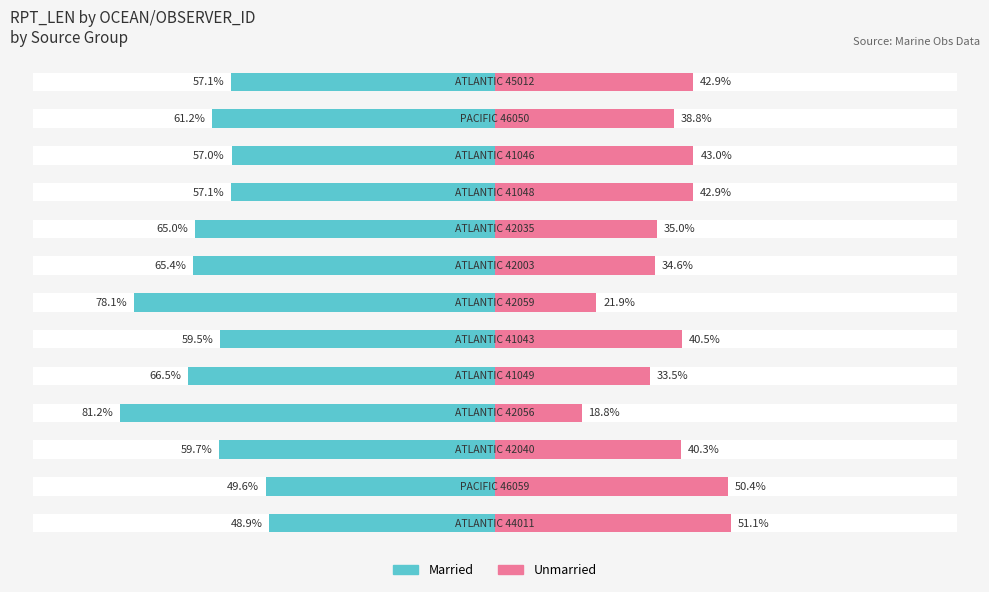

How many groups of bars are there?

13